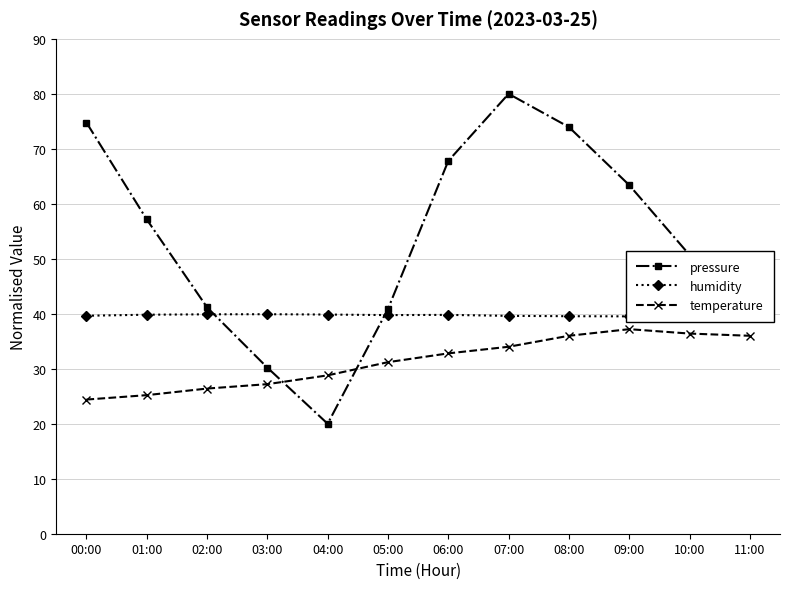

List the series in order of their peak value, lowest first.

temperature, humidity, pressure